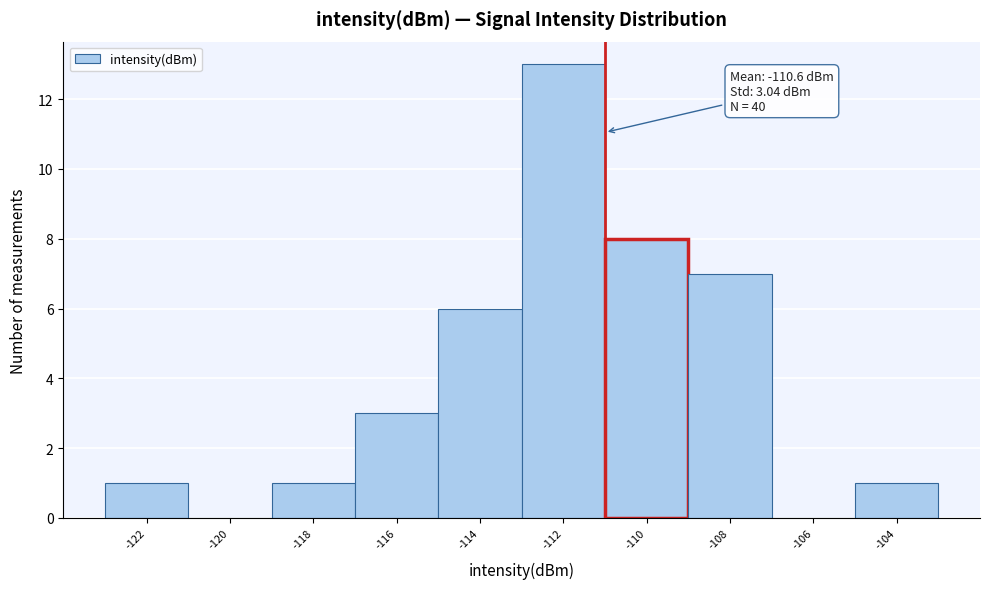

Reading right to left, what are all the values shown in this chart?

-104=1	-106=0	-108=7	-110=8	-112=13	-114=6	-116=3	-118=1	-120=0	-122=1